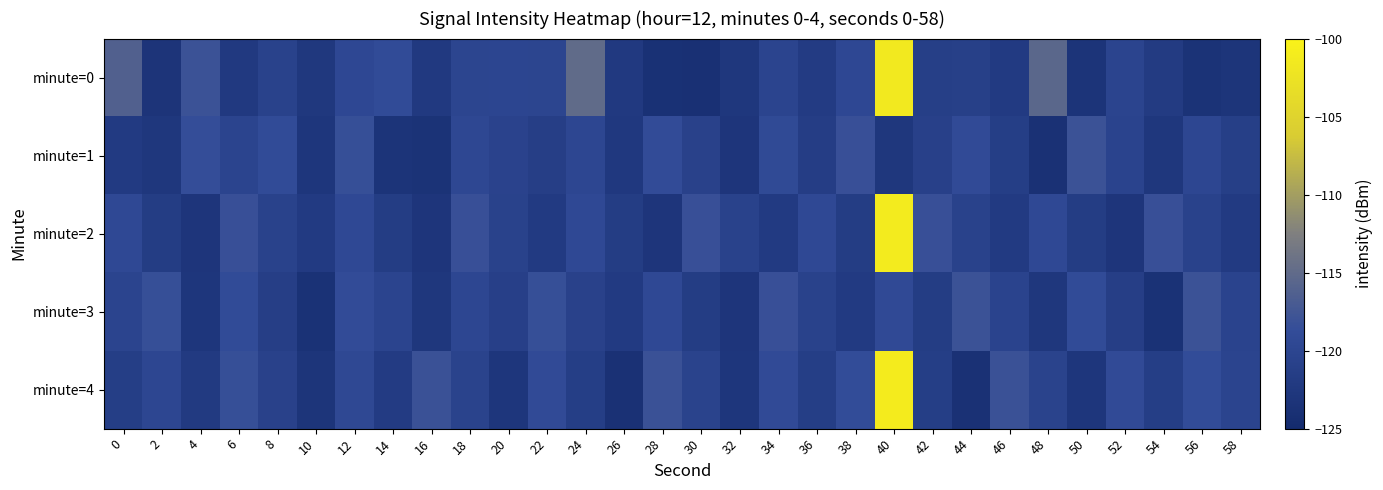

At which category is the sum across all series the highest?

40